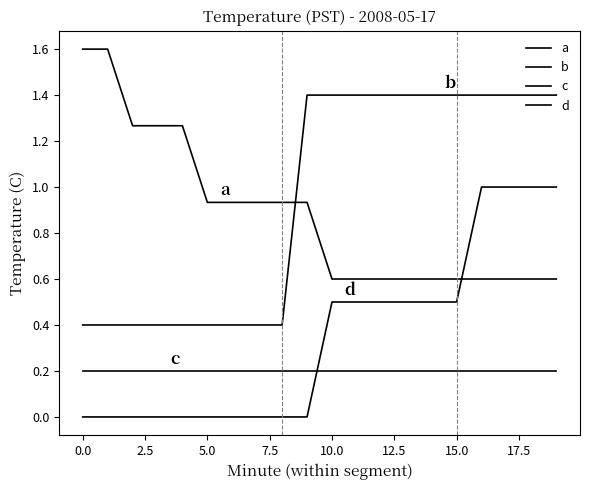

How many lines are shown in the chart?

4